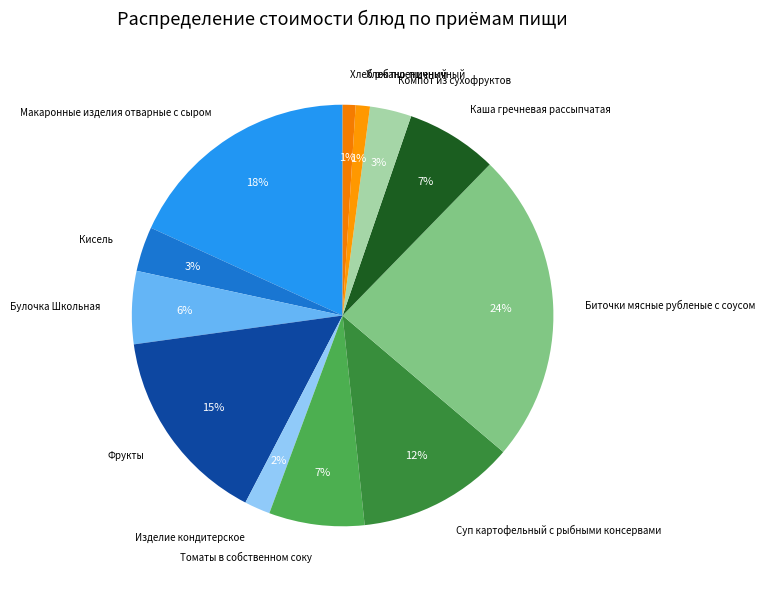

Combined, do Фрукты and Биточки мясные рубленые с соусом account for over 50%?

No